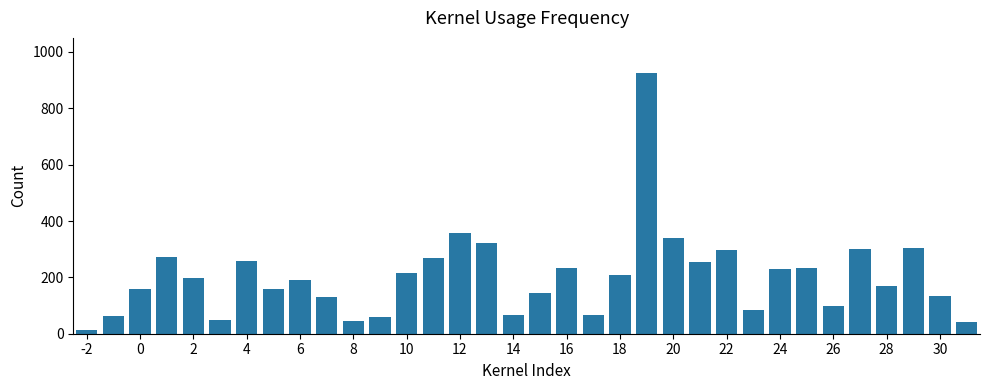

What is the greatest value displayed?

924